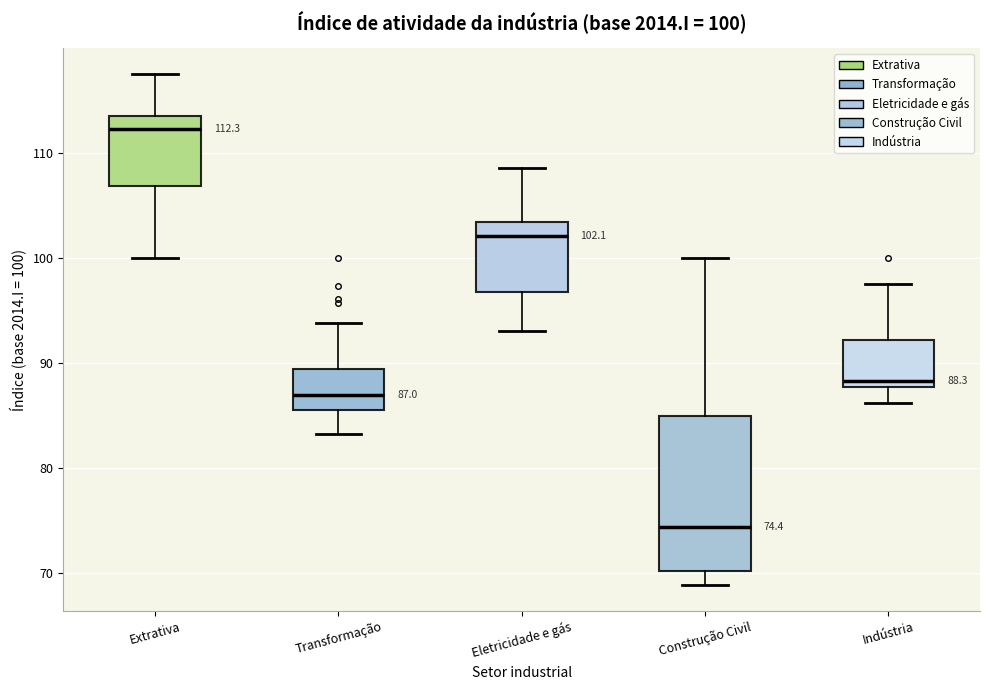

Comparing the boxes themselves (not the whiskers), which one is the tallest?

Construção Civil